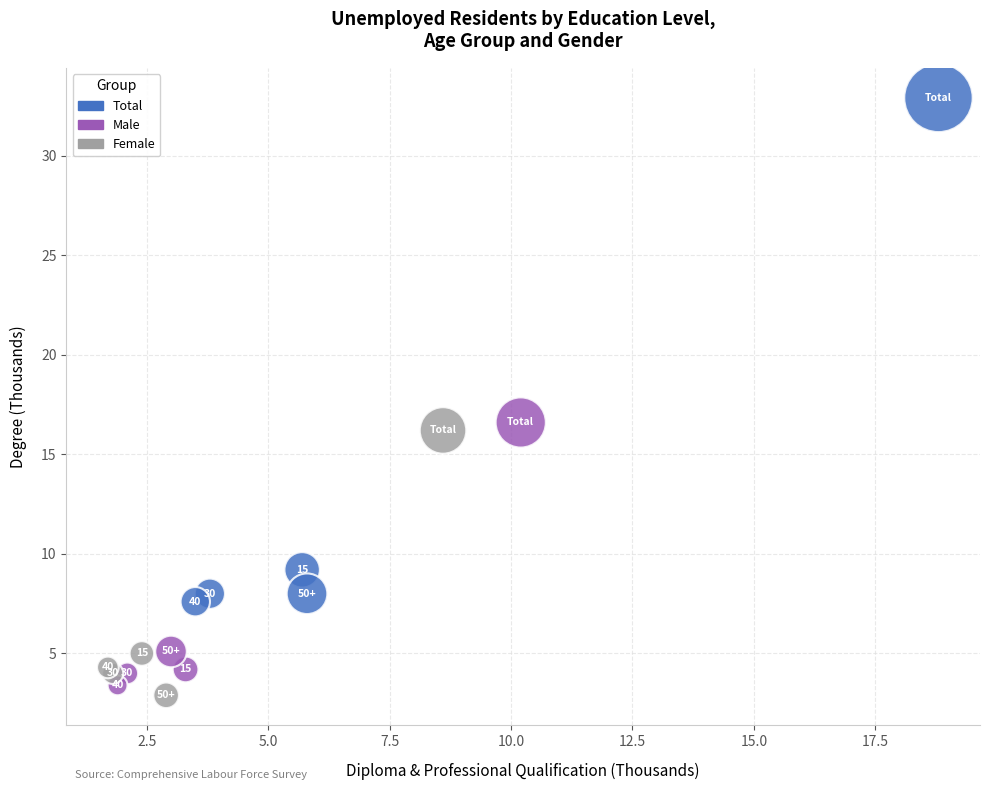

Which series contains the lowest Y value?

Female